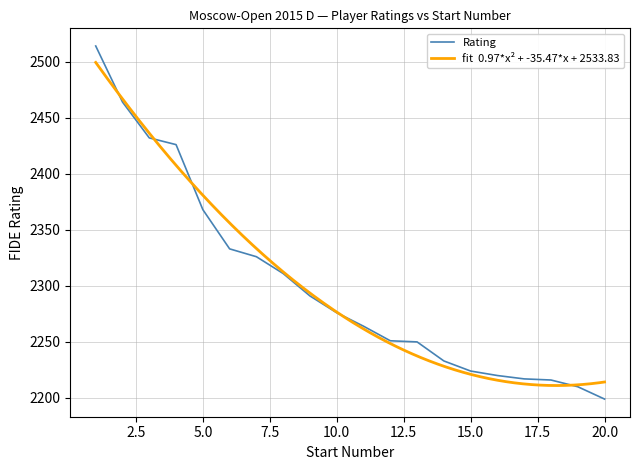

List the labels in order of value, smallest first.

20, 19, 18, 17, 16, 15, 14, 13, 12, 11, 10, 9, 8, 7, 6, 5, 4, 3, 2, 1